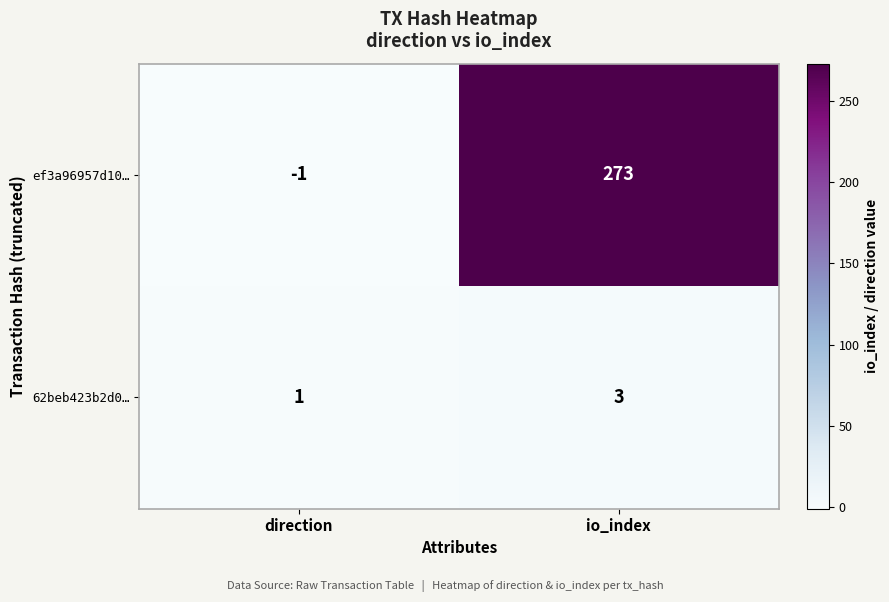

List the labels in order of ef3a96957d10… value, smallest first.

direction, io_index